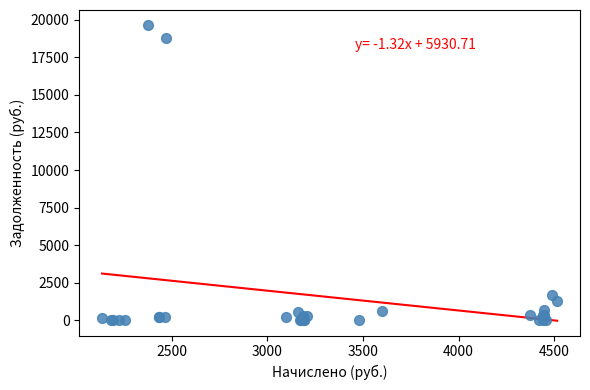

What Y value in the scatter plot is closest to 9827?

1666.7